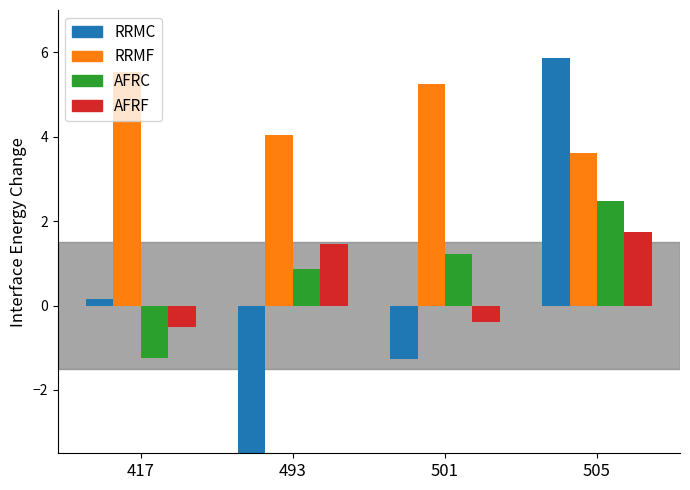

Which category has the highest value in the Max Intensity series?

417